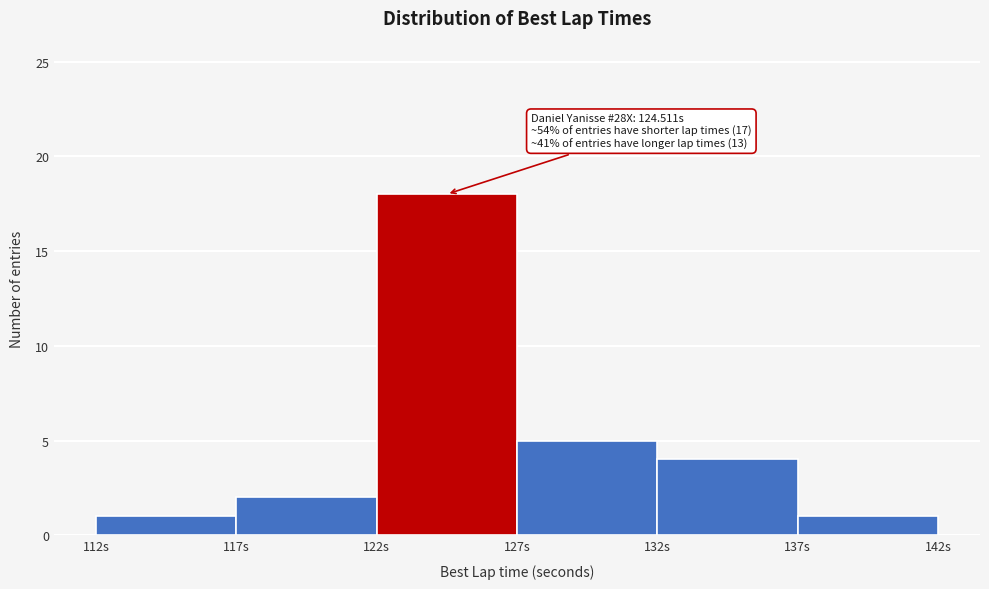

Which range on the x-axis has the tallest bar?

122 to 127